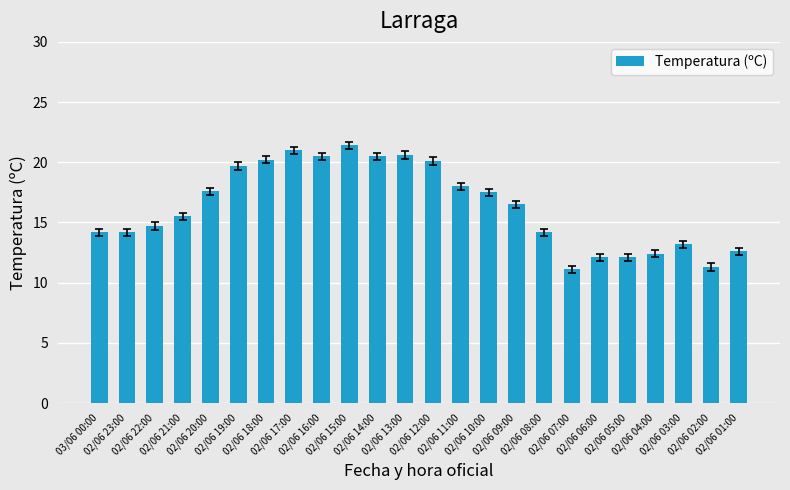

What is the approximate value at 02/06 08:00?

14.2